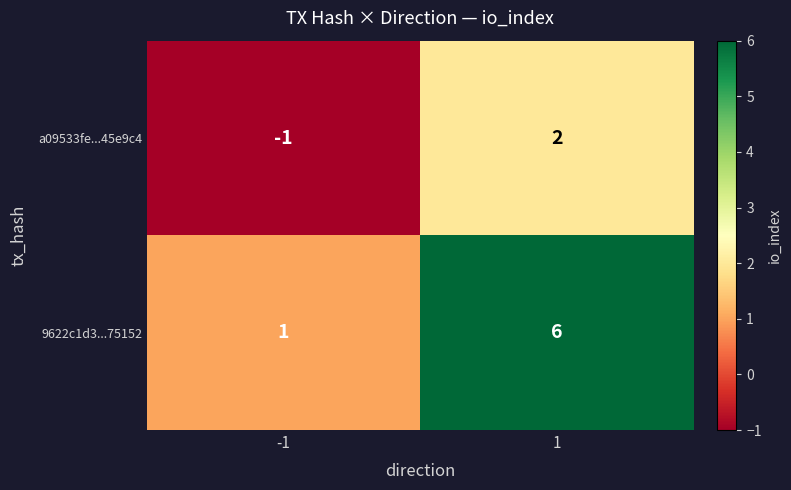

At 1, list the series in order from smallest to largest.

a09533fe...45e9c4, 9622c1d3...75152